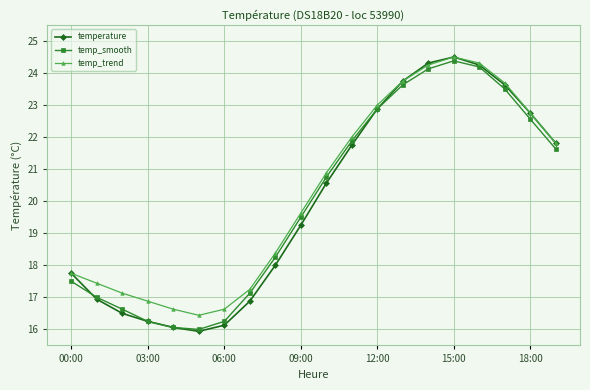

Which series has the largest range (max minus min)?

temperature